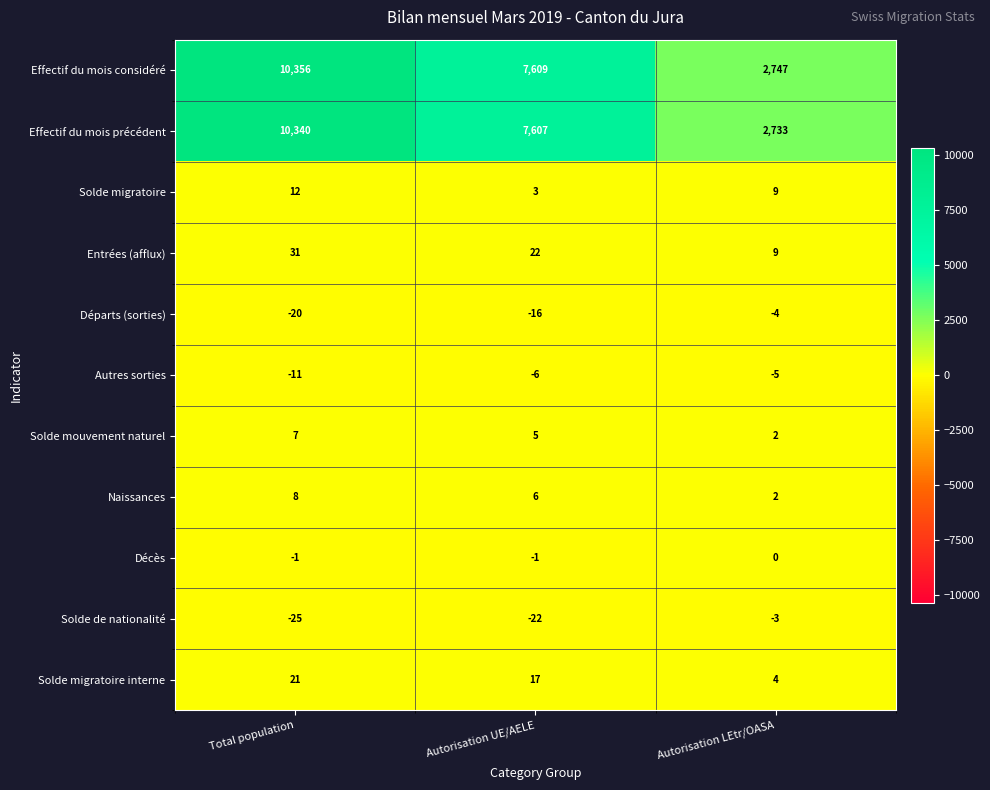

List the labels in order of Solde mouvement naturel value, largest first.

Total population, Autorisation UE/AELE, Autorisation LEtr/OASA